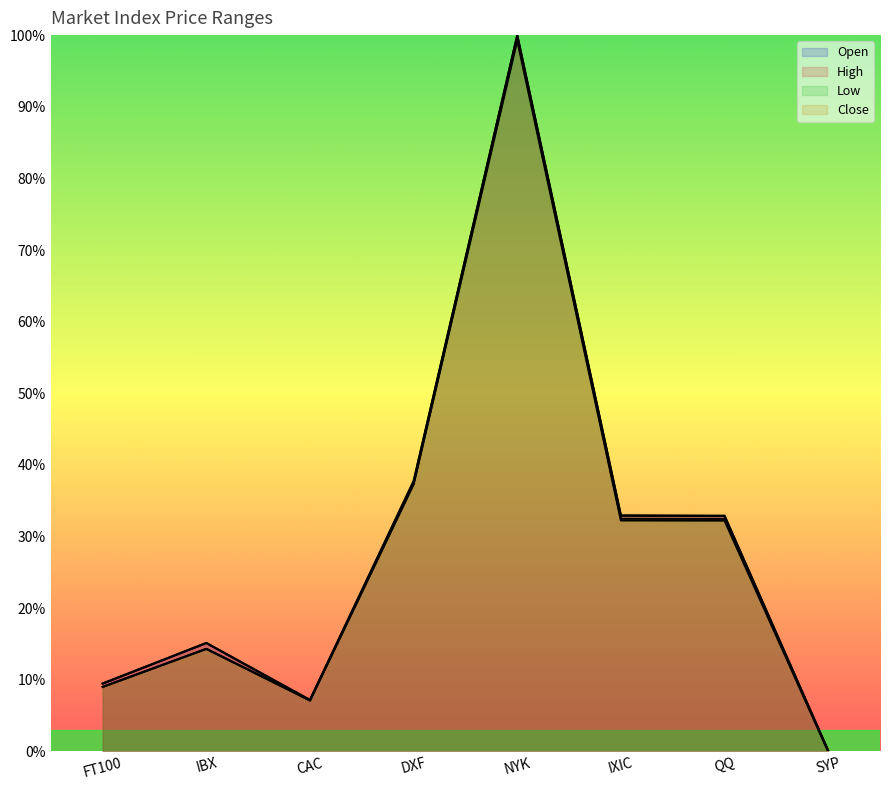

Is it true that Low equals 131.8 at NYK?

False